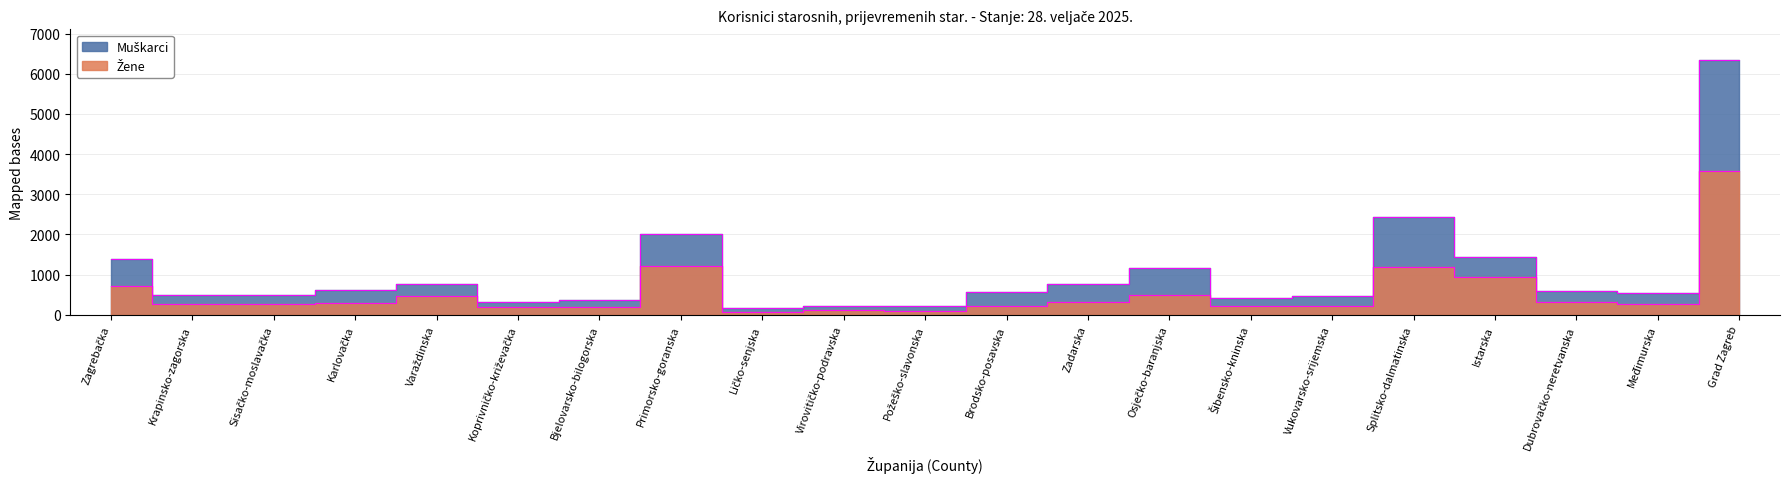

Is it true that Žene equals 98 at Varaždinska?

False